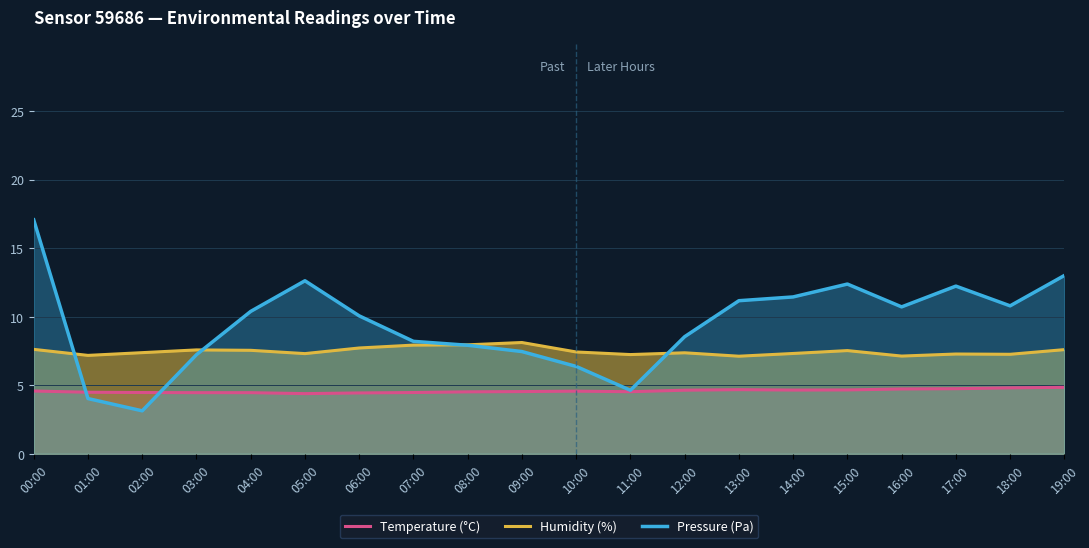

True or false: Humidity (%) has a value of 2.0 at 19:00.

False